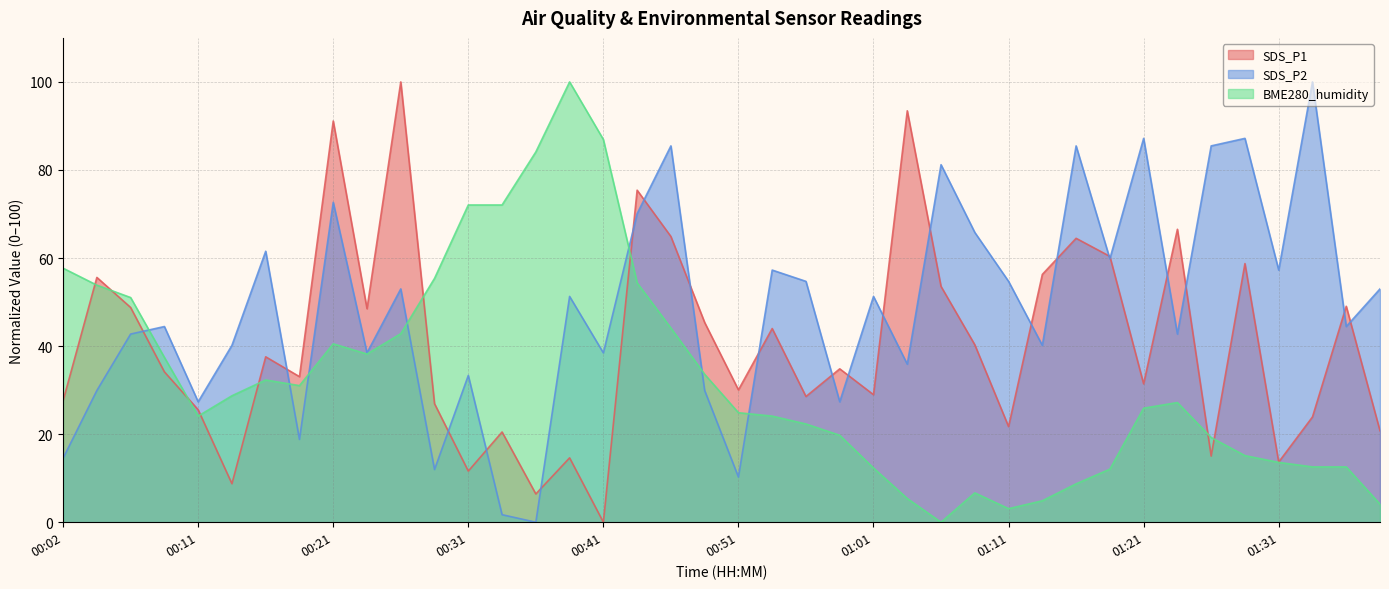

How many data points in BME280_humidity are above 27?

20